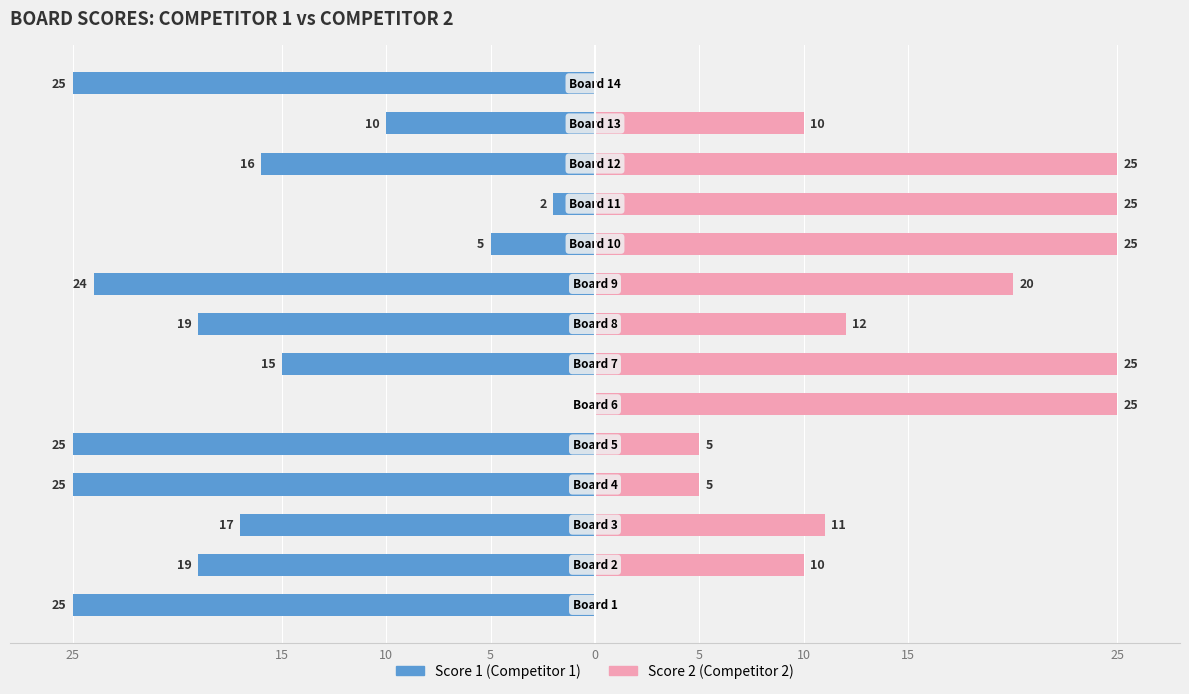

Which series changed the most between 10 and 13?

Score 2